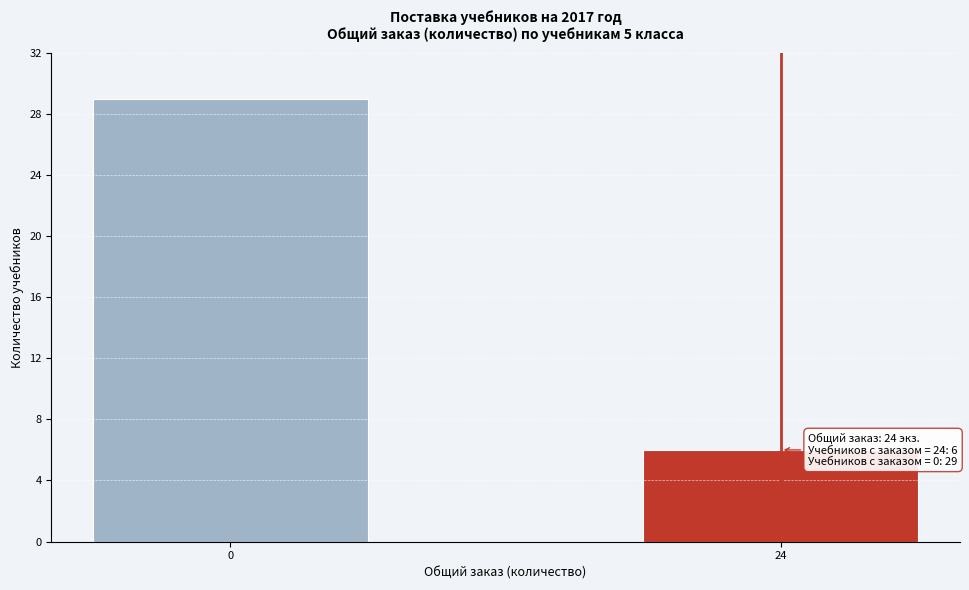

Reading left to right, extract all data points from this chart.

0=29	24=6